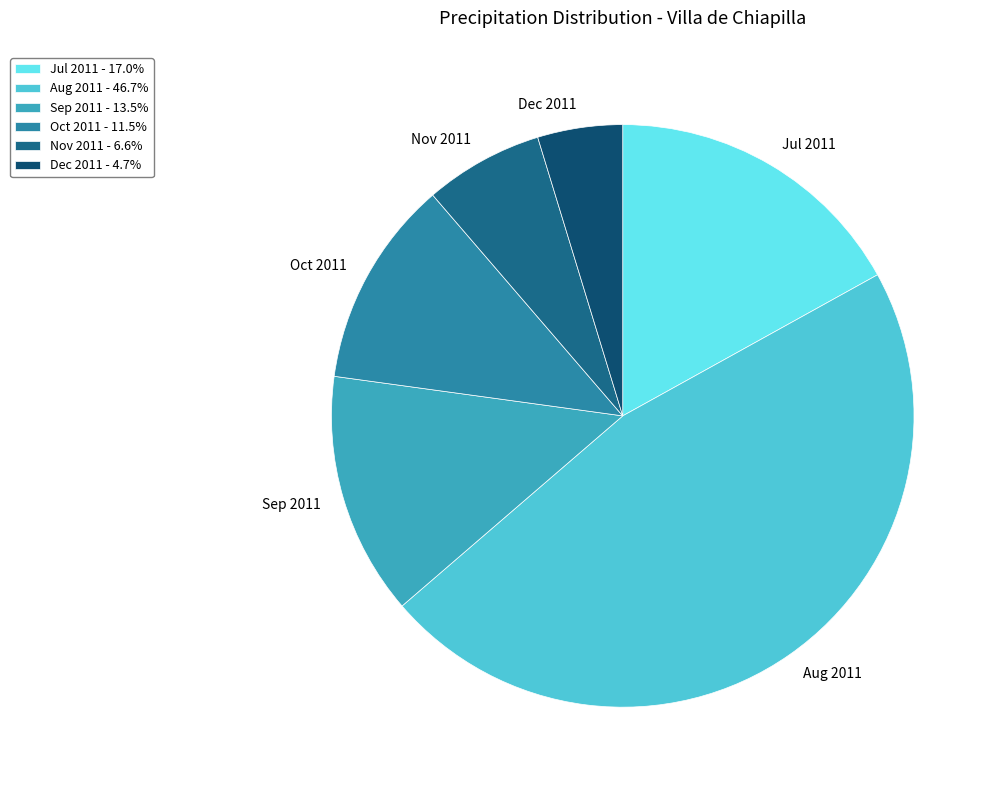

How many slices are in this pie chart?

6